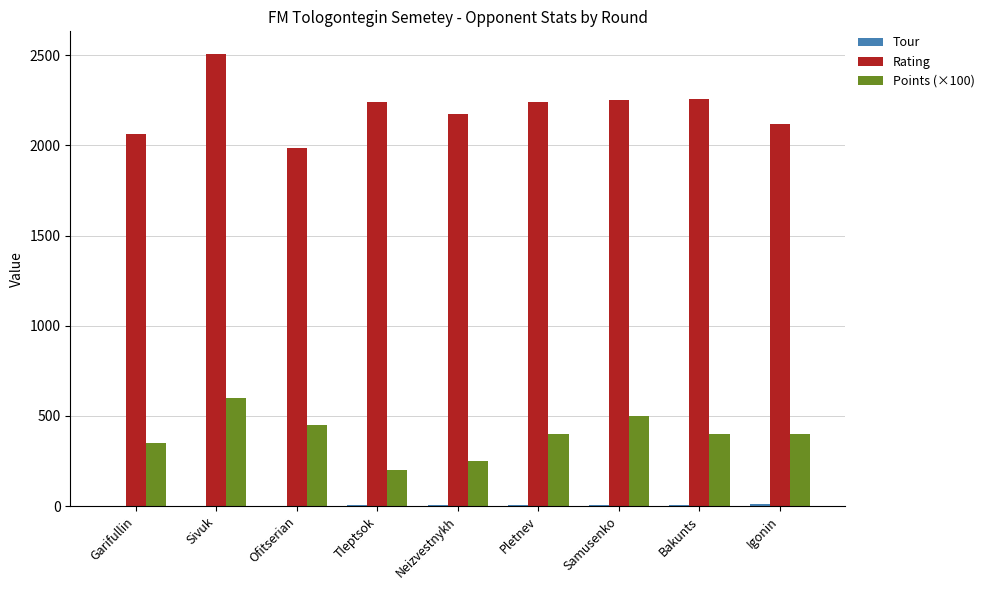

What is the sum of all Rating values?

19836